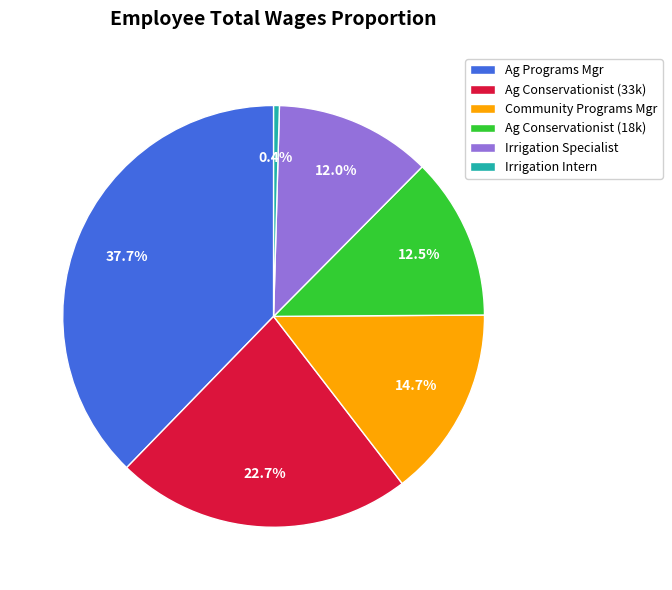

Which slice is the smallest?

Irrigation Intern